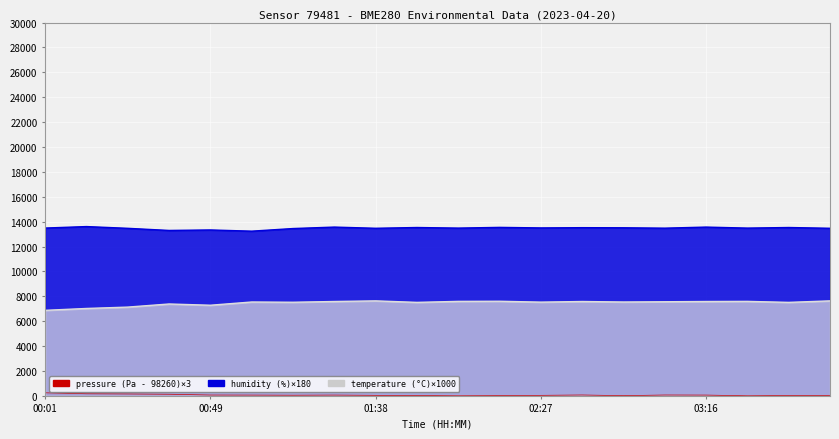

True or false: pressure and humidity cross at least once.

False